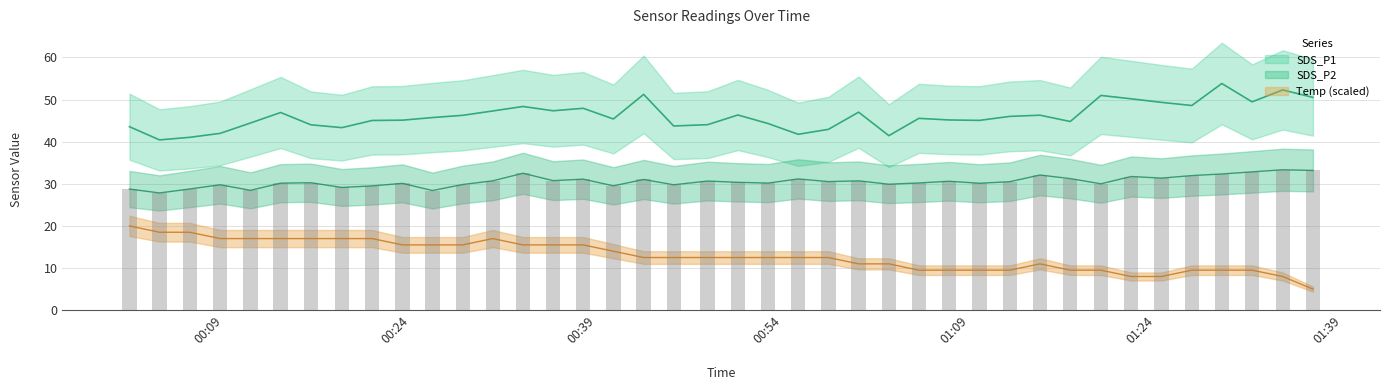

List the series in order of their peak value, lowest first.

Temp, SDS_P2, SDS_P1